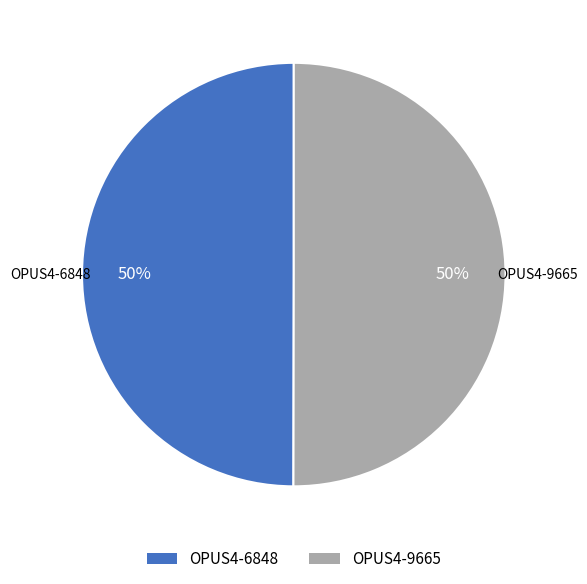

To the nearest percent, what is the combined percentage of OPUS4-6848 and OPUS4-9665?

100%